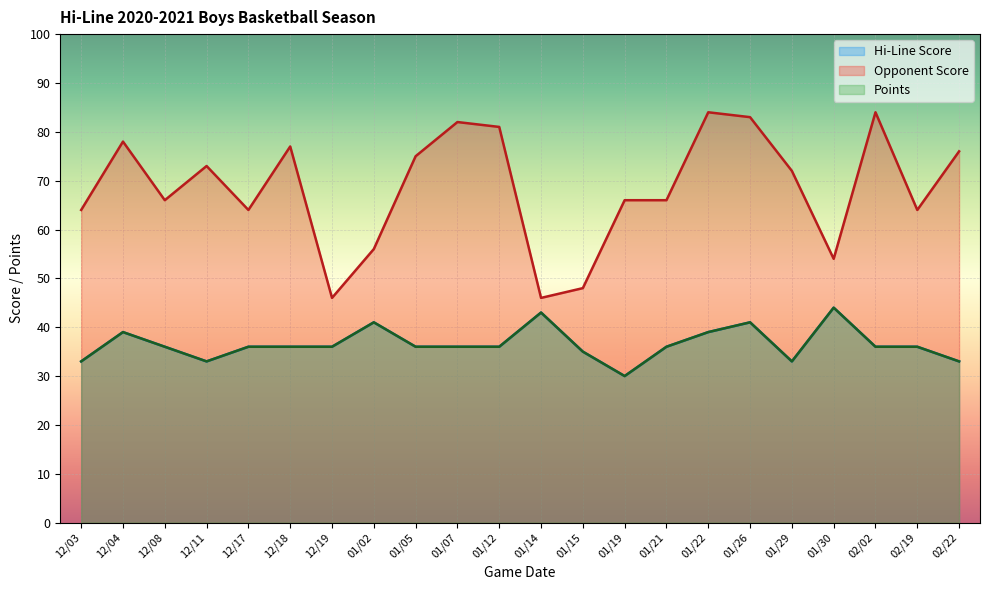

Is it true that Hi-Line Score equals 13 at 02/02?

False